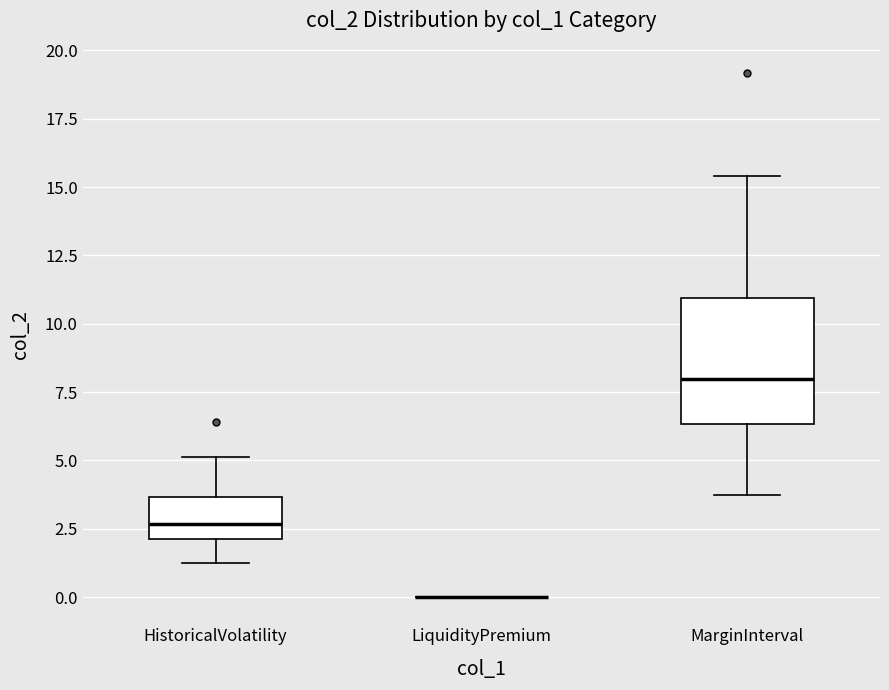

Reading left to right, transcribe this box plot: for each box, give where its median line is, the range the box spans, and where its two whiskers end, as read against the y-axis. The values are not printed on the chart, so give them approximately, as read against the axis.

HistoricalVolatility: median 2.5, box 2.0 to 3.5, whiskers 1.0 to 5.0
LiquidityPremium: box collapsed to a line at 0.0, whiskers 0.0 to 0.0
MarginInterval: median 8.0, box 6.5 to 11.0, whiskers 3.5 to 15.5